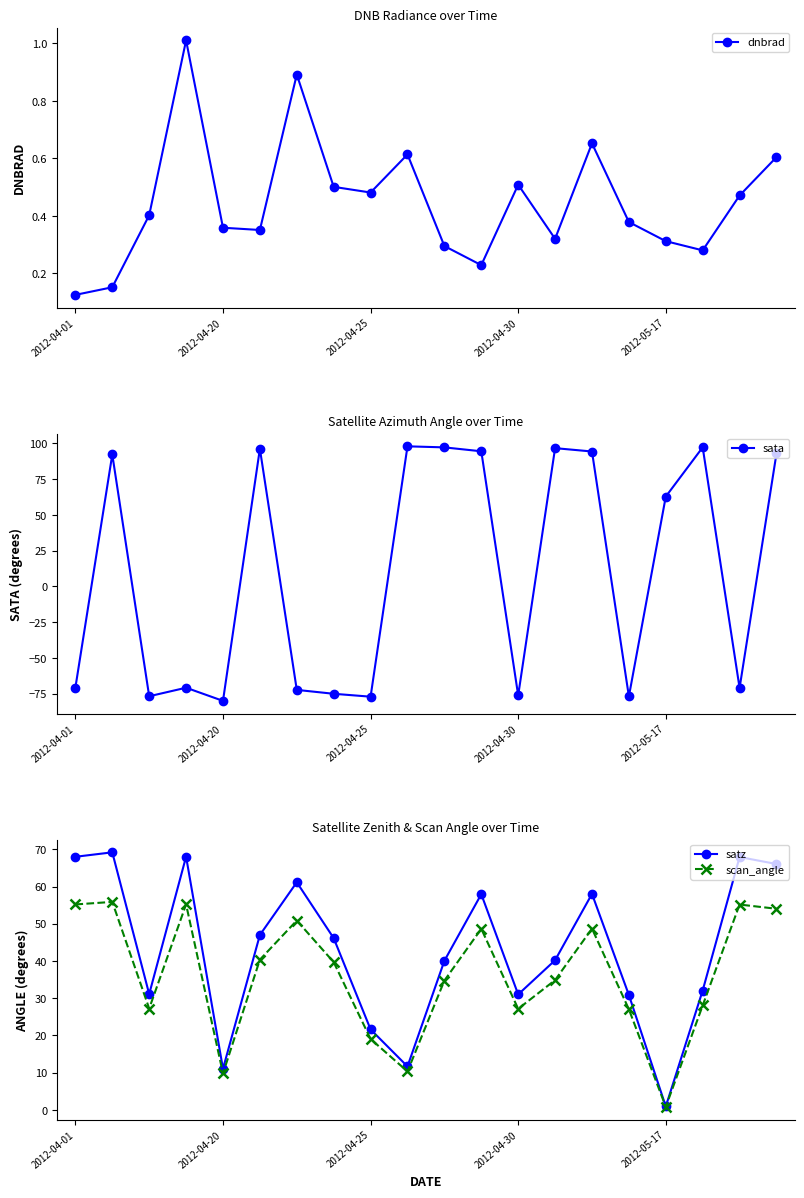

What are all the series names shown in the legend?

dnbrad, sata, satz, scan_angle